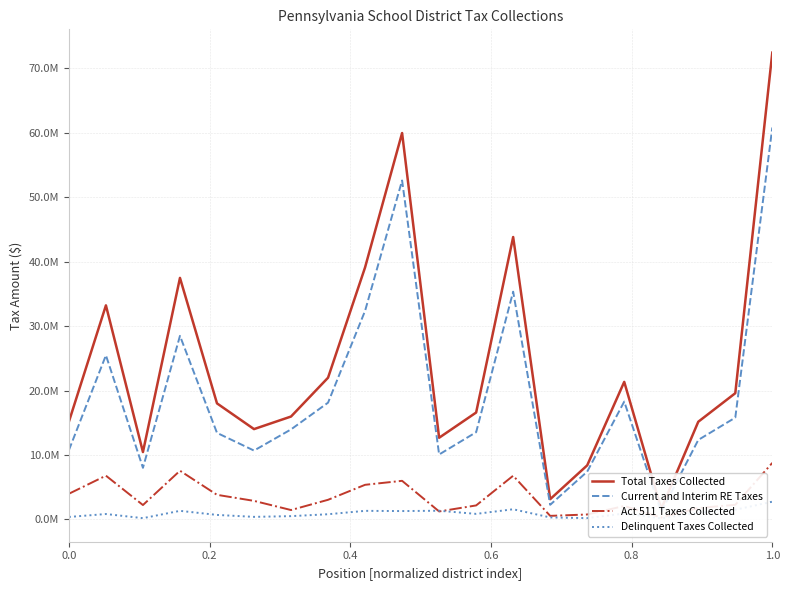

True or false: Current and Interim RE Taxes and Delinquent Taxes Collected cross at least once.

False